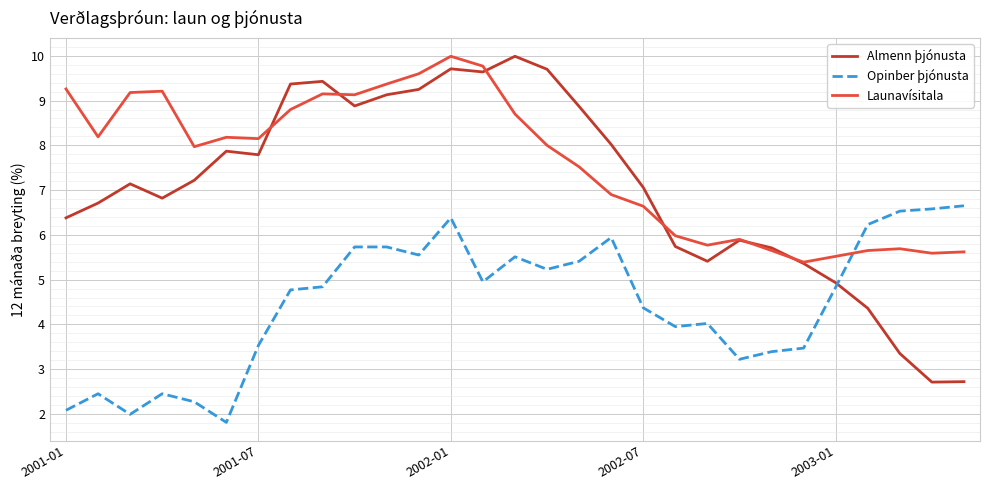

Which series has the largest total across all categories?

Launavísitala